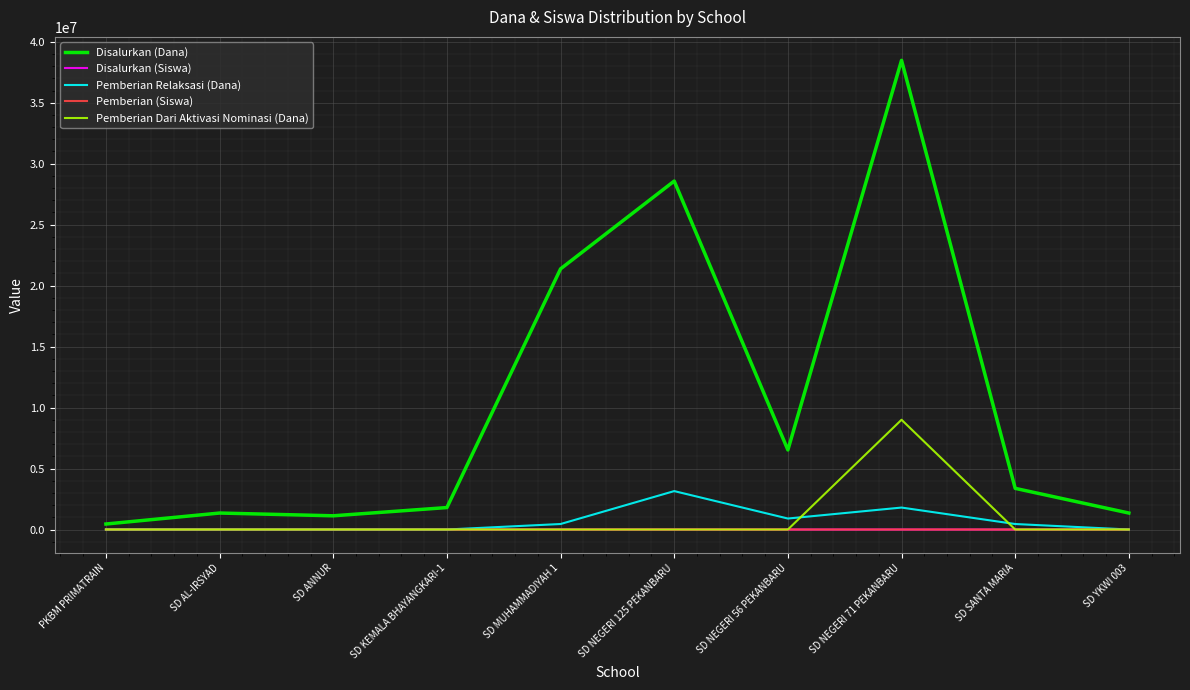

In Pemberian Relaksasi (Dana), how many points are higher than both neighbors (excluding endpoints)?

2